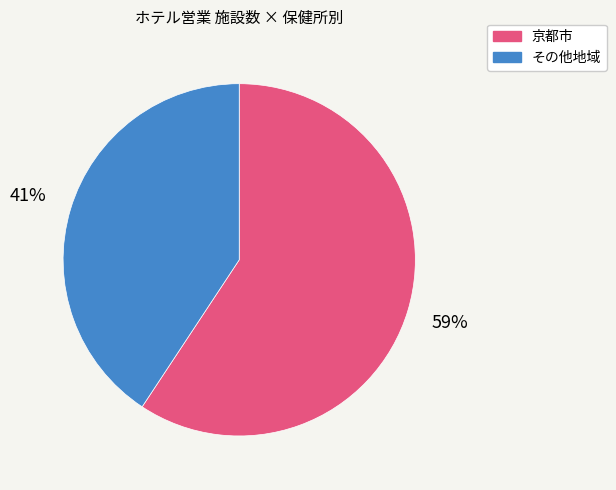

To the nearest percent, what is the average slice percentage?

50%